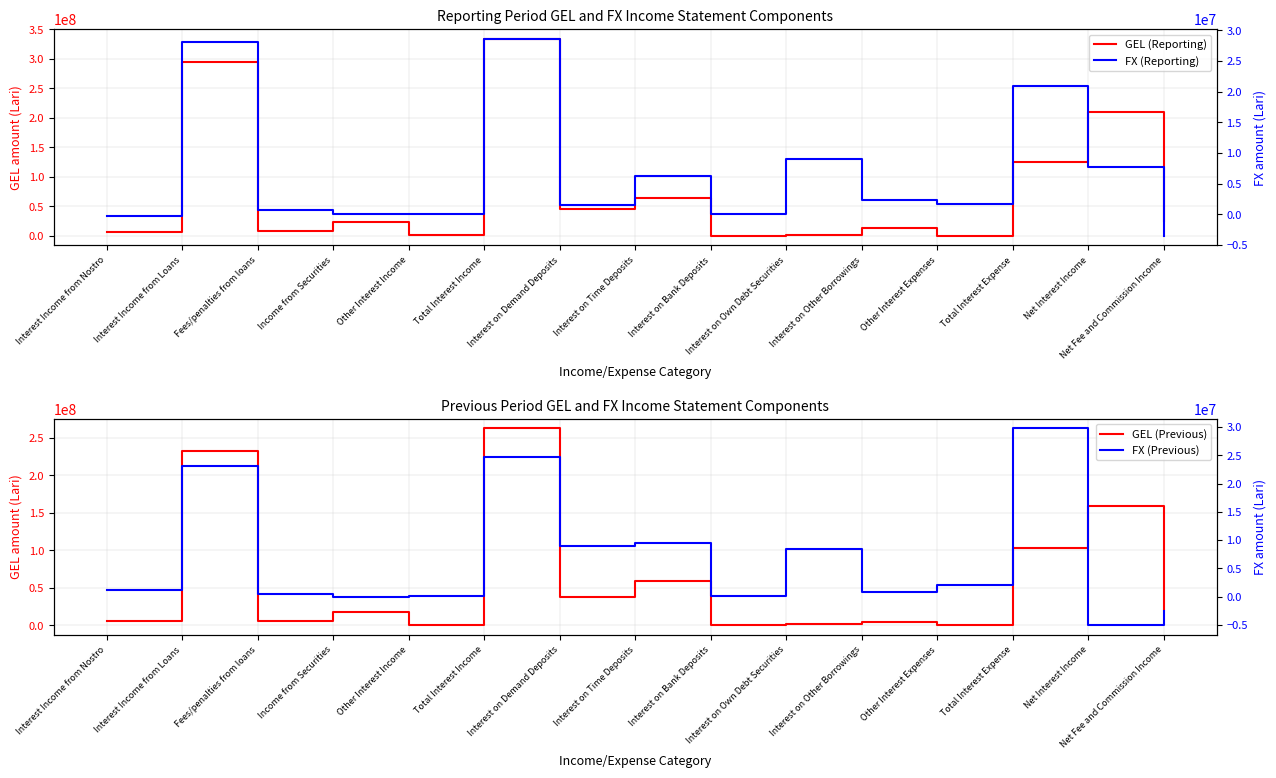

How many lines are shown in the chart?

4